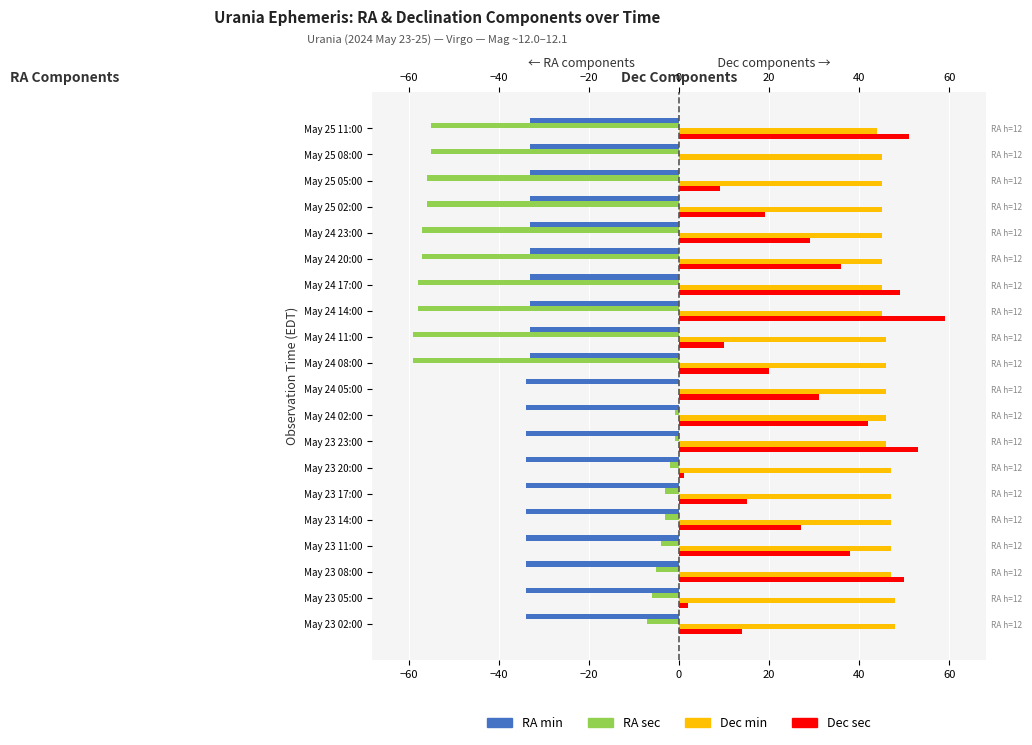

What are all the series names shown in the legend?

RA min, RA sec, Dec min, Dec sec